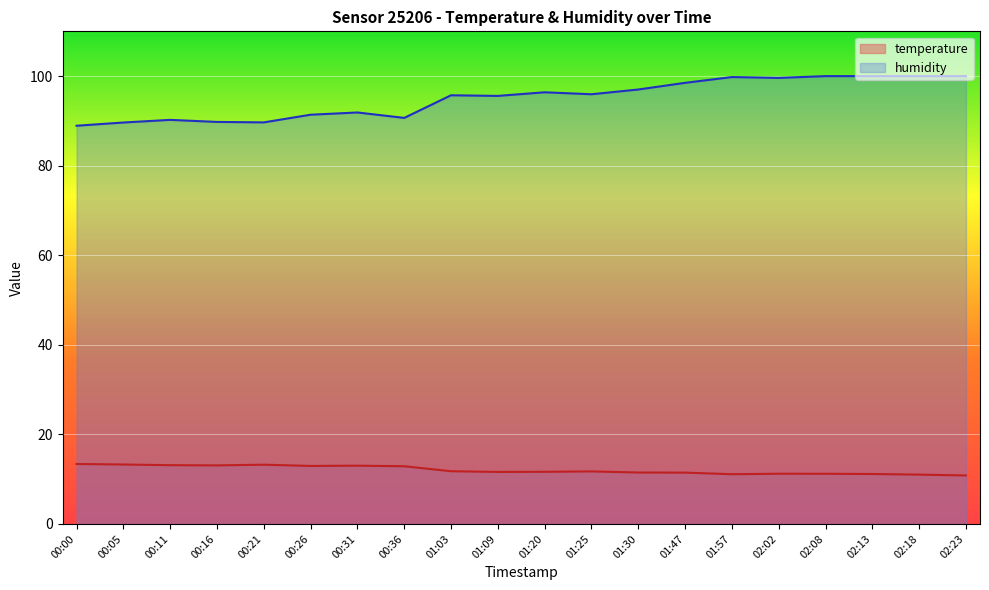

List the labels in order of temperature value, largest first.

00:00, 00:05, 00:21, 00:11, 00:16, 00:31, 00:26, 00:36, 01:03, 01:25, 01:20, 01:09, 01:30, 01:47, 02:02, 02:08, 02:13, 01:57, 02:18, 02:23